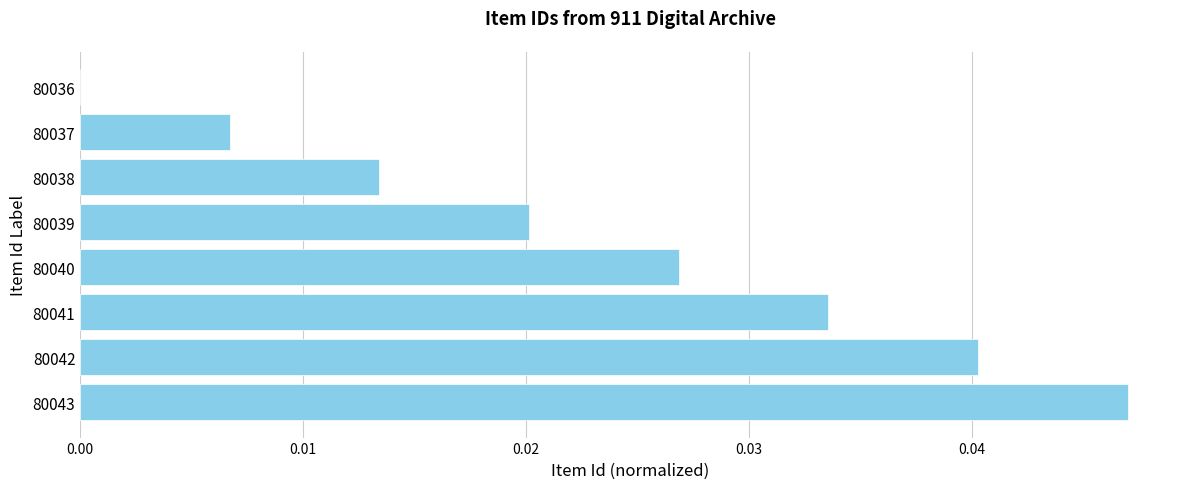

True or false: the data shows 0.1 at 80043.

False